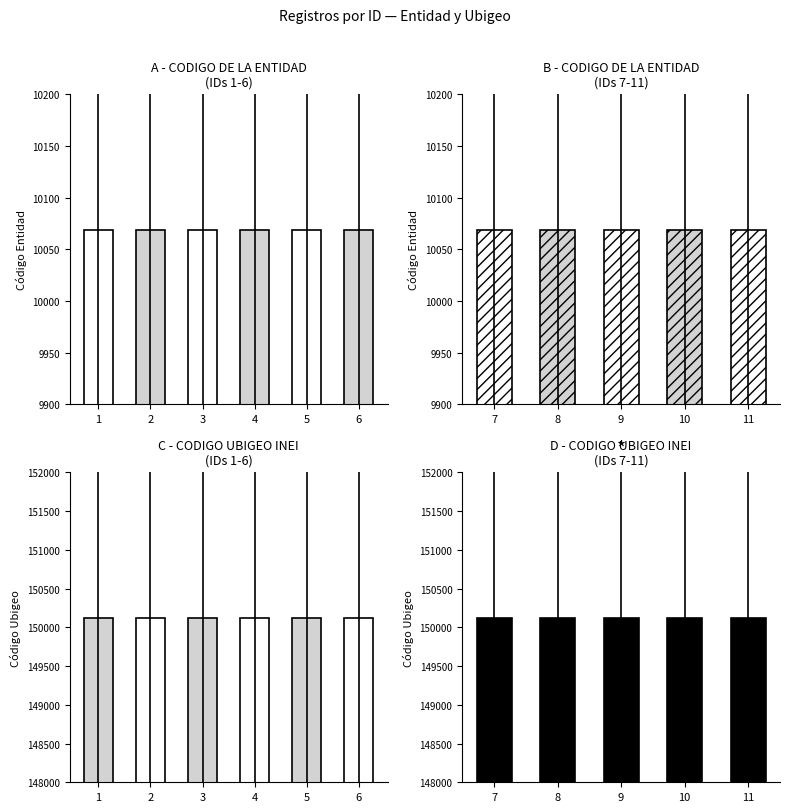

Which series changed the most between 2 and 6?

CODIGO DE LA ENTIDAD